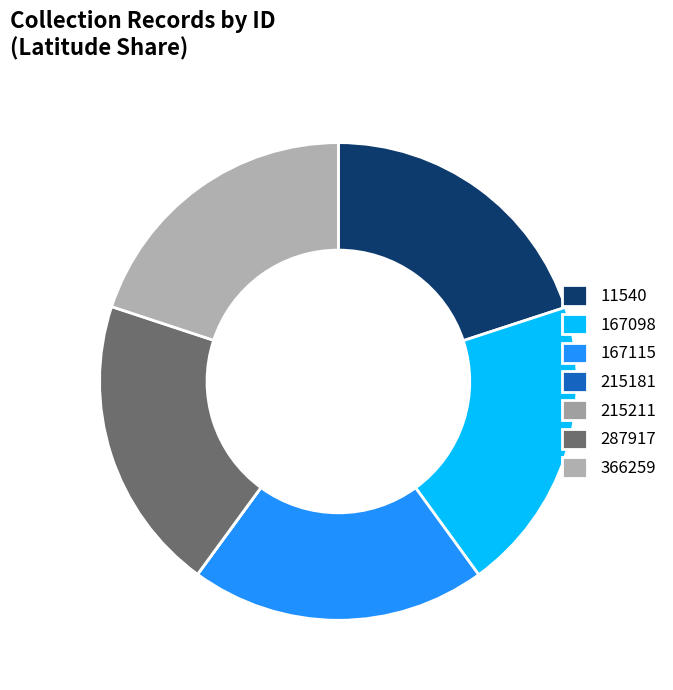

Is there any slice that represents more than half of the pie?

No